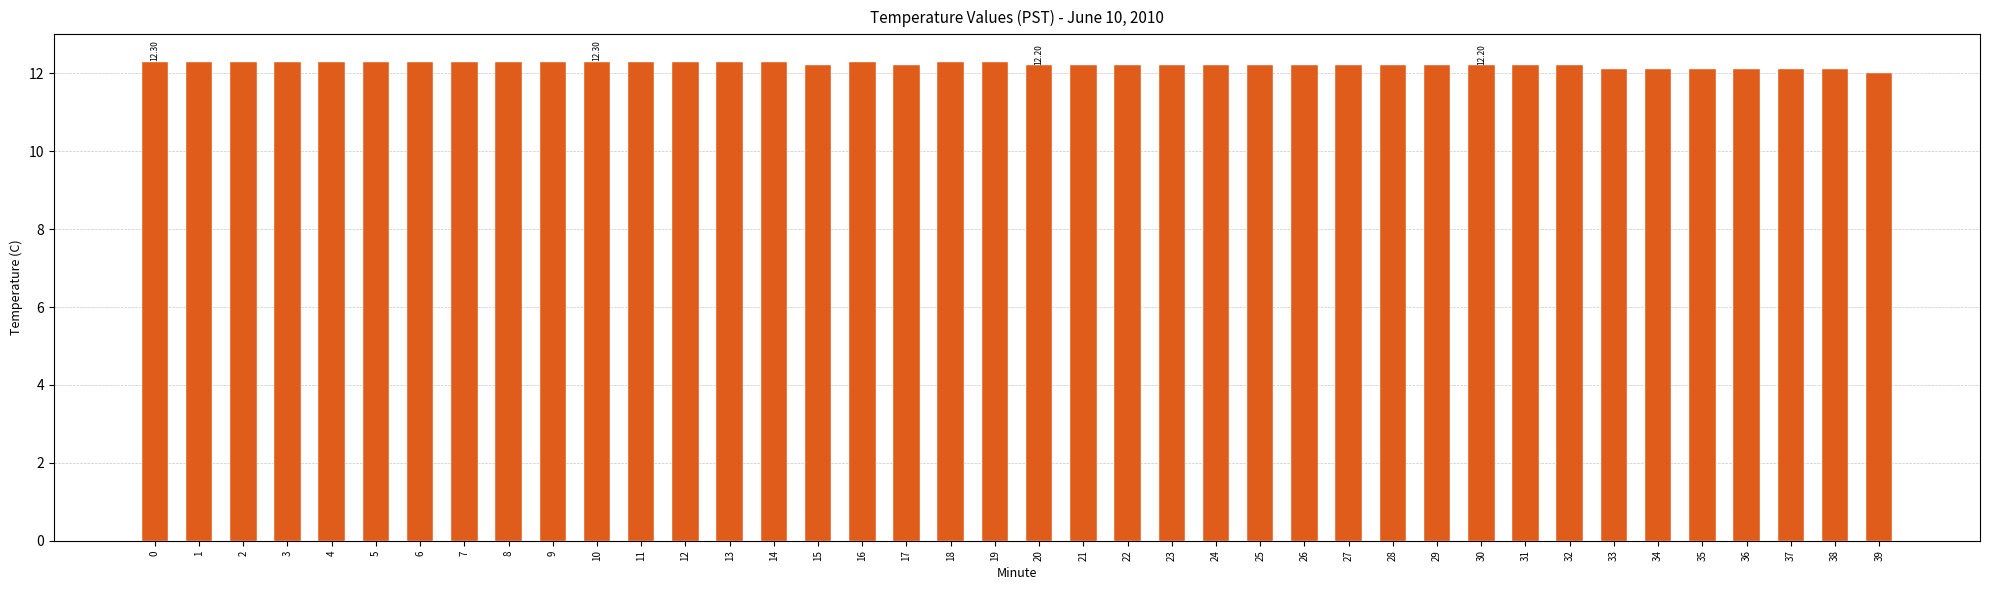

Read the value at 12.

12.3